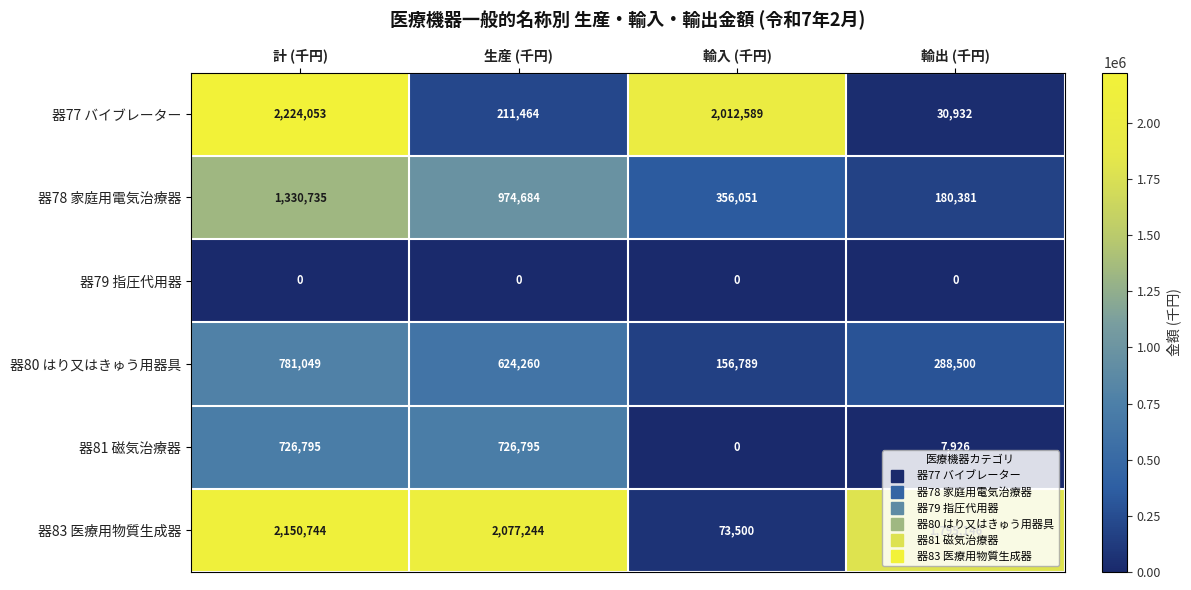

How many series are shown in this chart?

6